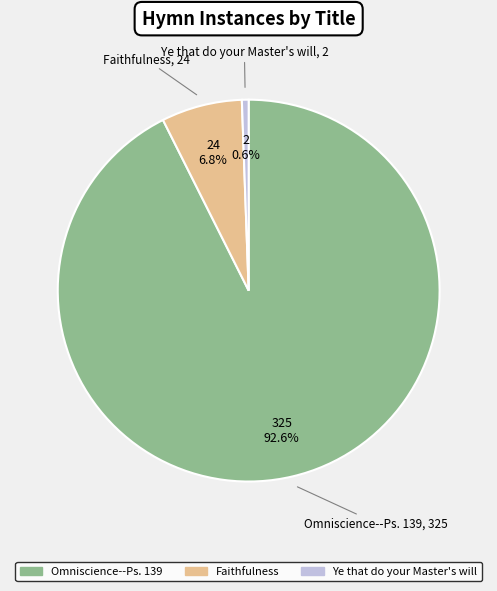

Rank the categories by value from lowest to highest.

Ye that do your Master's will, Faithfulness, Omniscience--Ps. 139